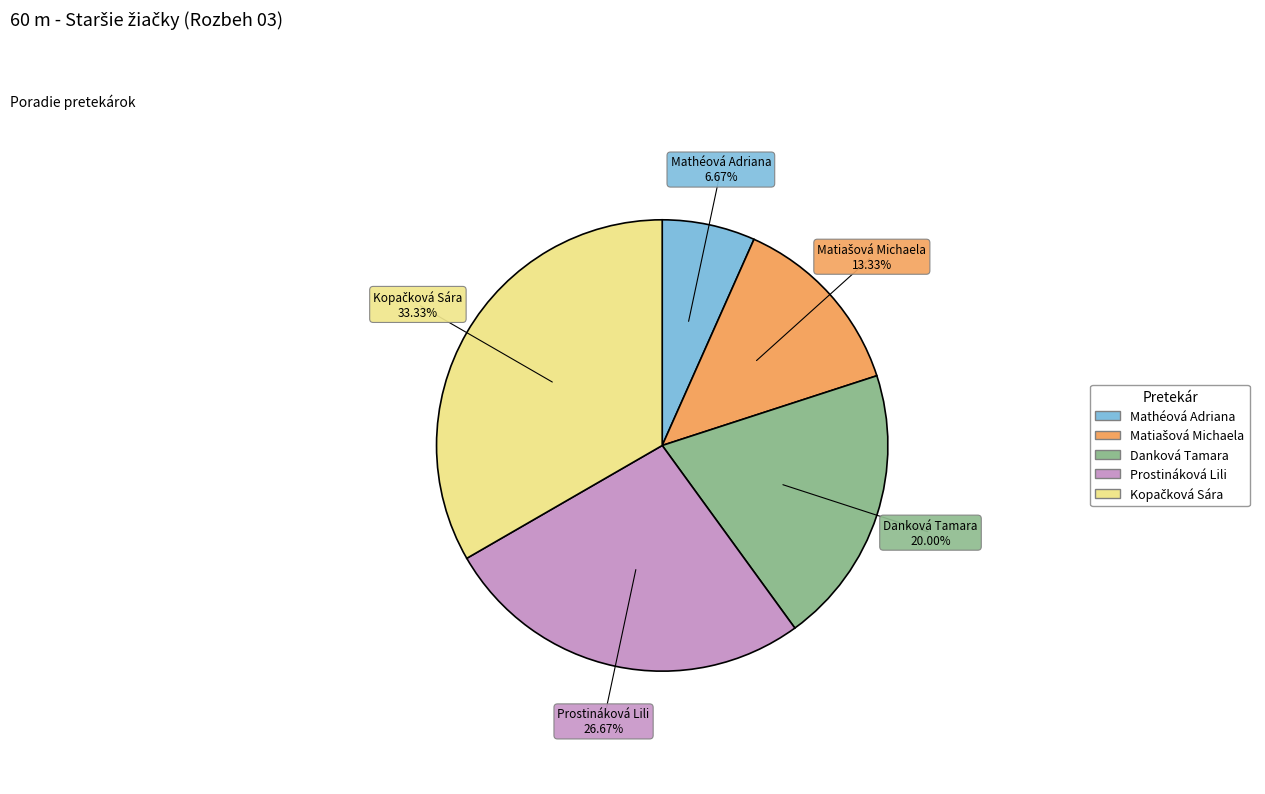

To the nearest percent, what portion does Danková Tamara represent?

20%